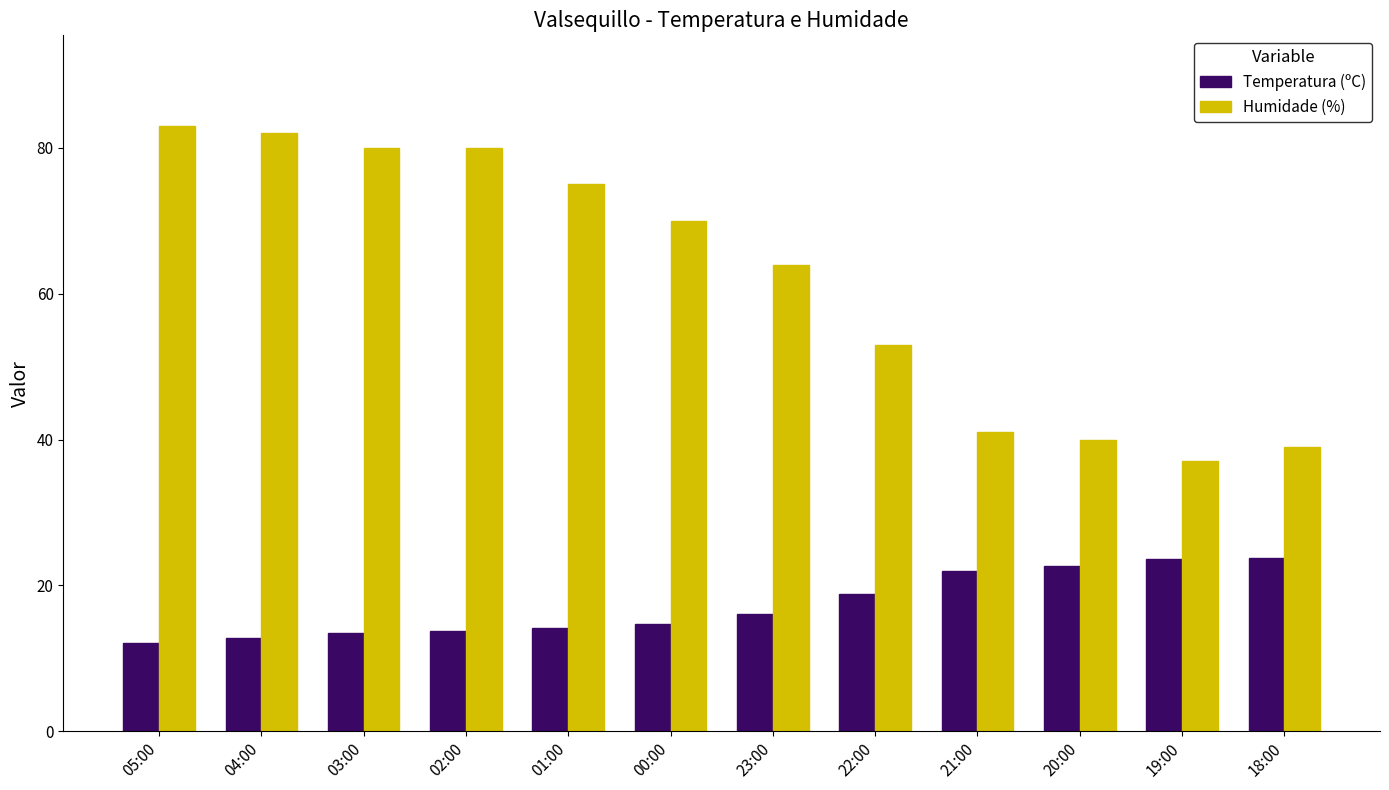

Which label corresponds to the largest value in the chart?

05:00